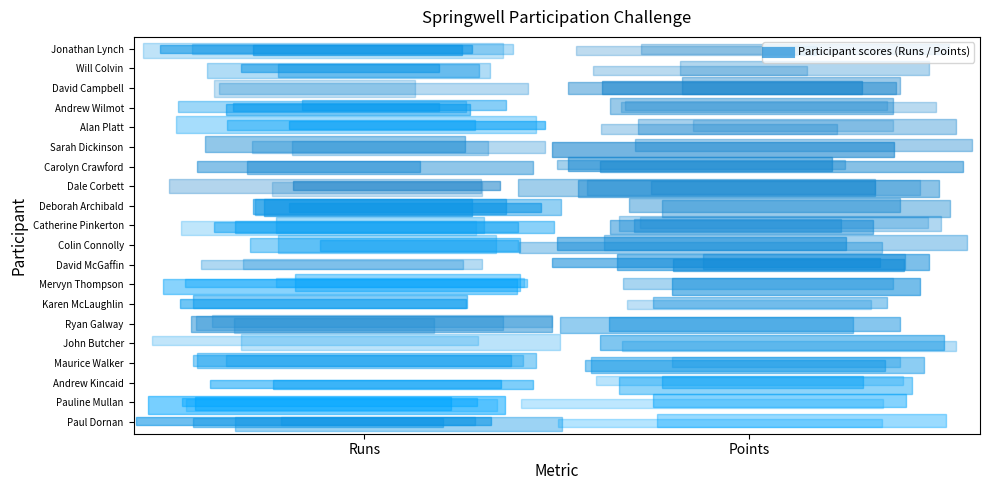

How many Colin Connolly values are between 15 and 24?

2